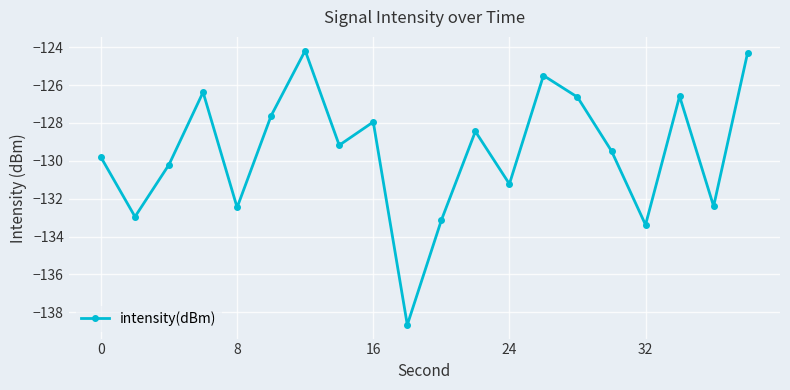

What is the greatest value displayed?

-124.2